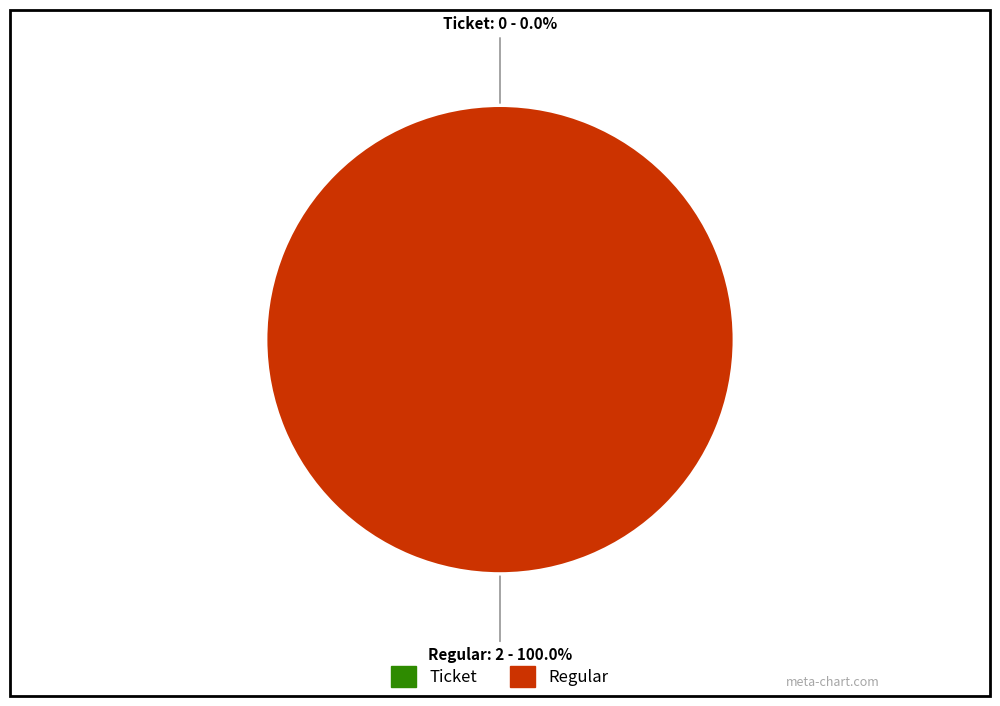

Does any single category account for the majority?

Yes